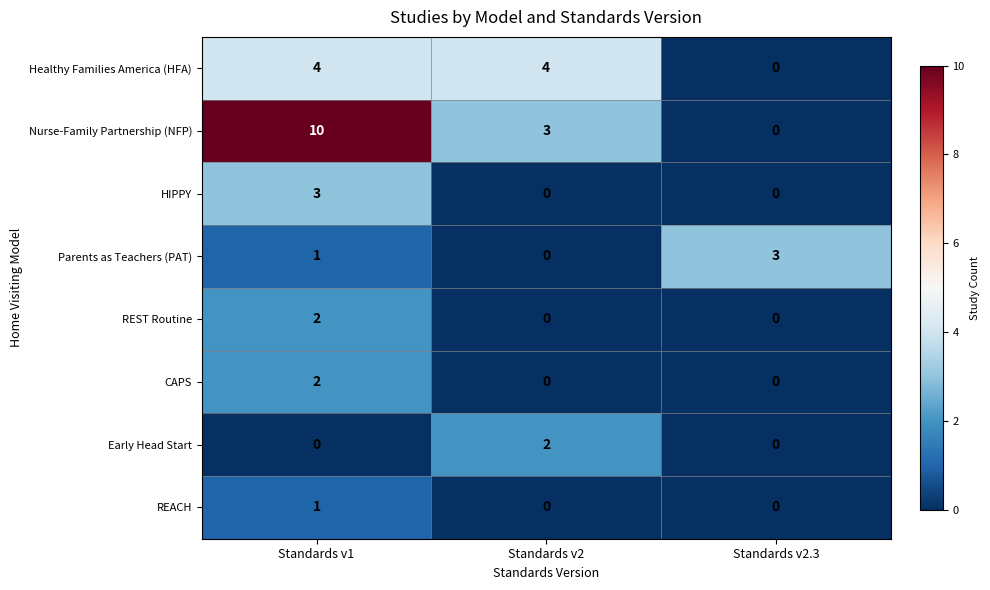

Rank the categories by Parents as Teachers (PAT) value from lowest to highest.

Standards v2, Standards v1, Standards v2.3